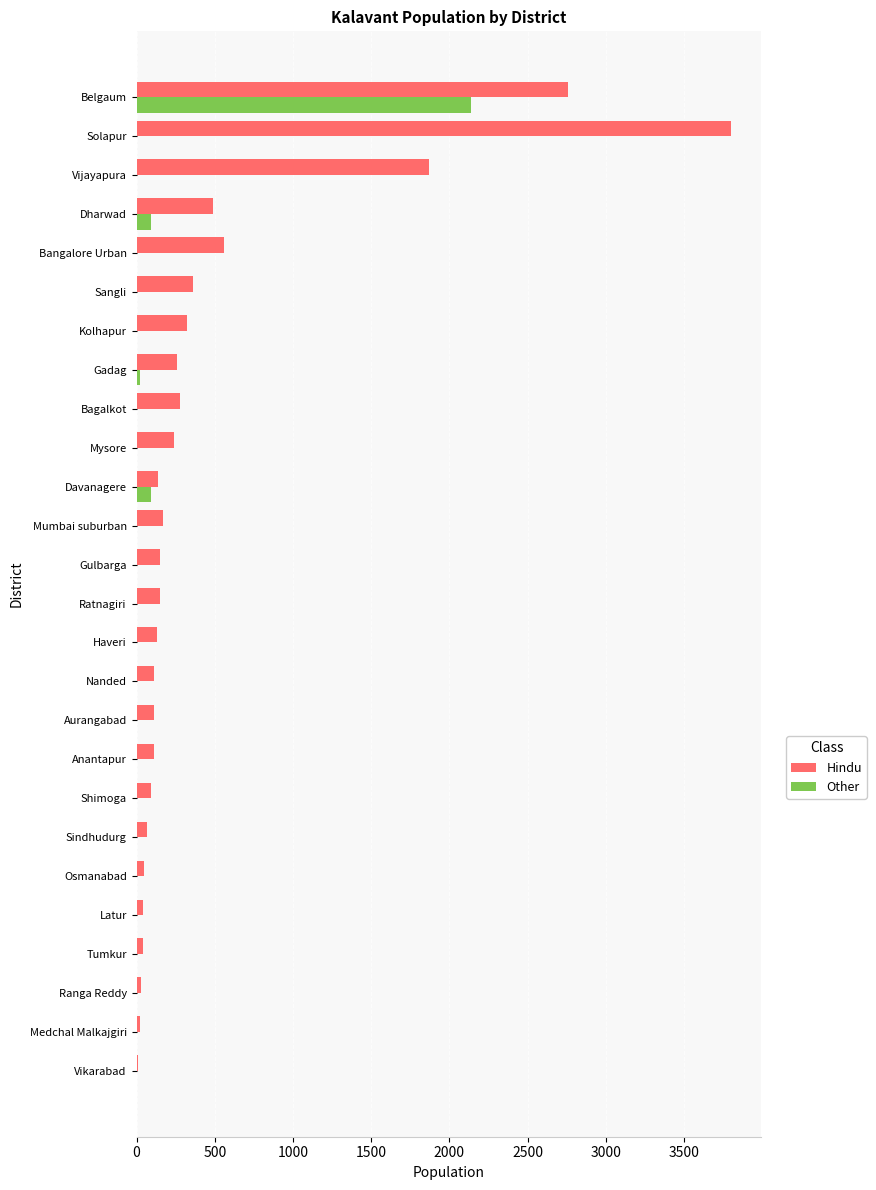

What is the sum of all Other values?

2340